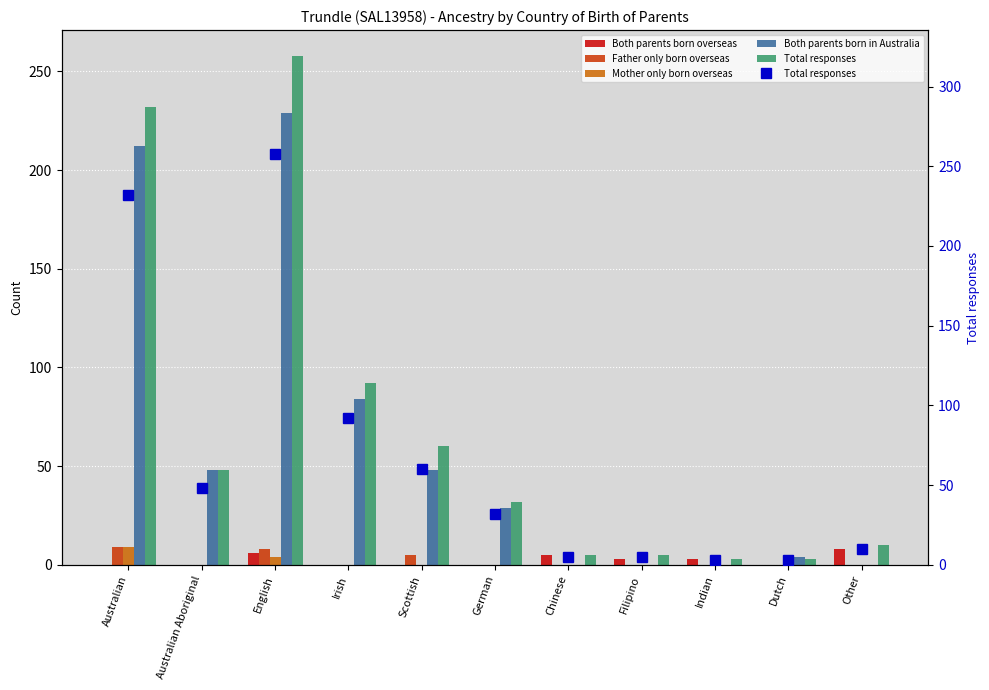

Reading left to right, transcribe all the data shown in this chart.

Both parents born overseas: 0	0	6	0	0	0	5	3	3	0	8
Father only born overseas: 9	0	8	0	5	0	0	0	0	0	0
Mother only born overseas: 9	0	4	0	0	0	0	0	0	0	0
Both parents born in Australia: 212	48	229	84	48	29	0	0	0	4	0
Total responses: 232	48	258	92	60	32	5	5	3	3	10